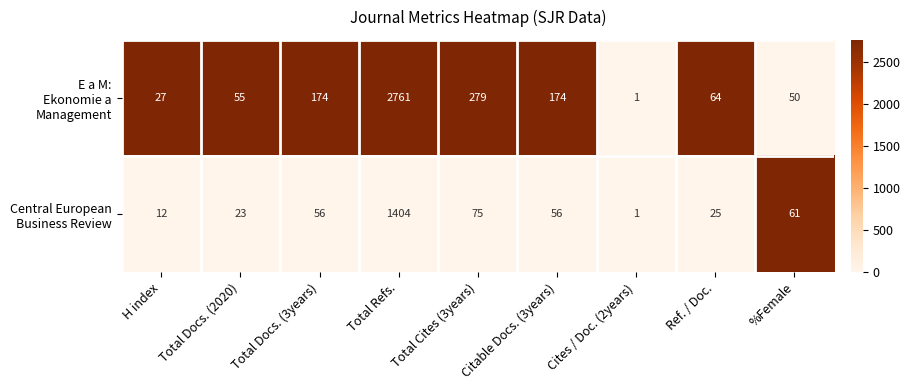

At which category is the sum across all series the highest?

Total Refs.